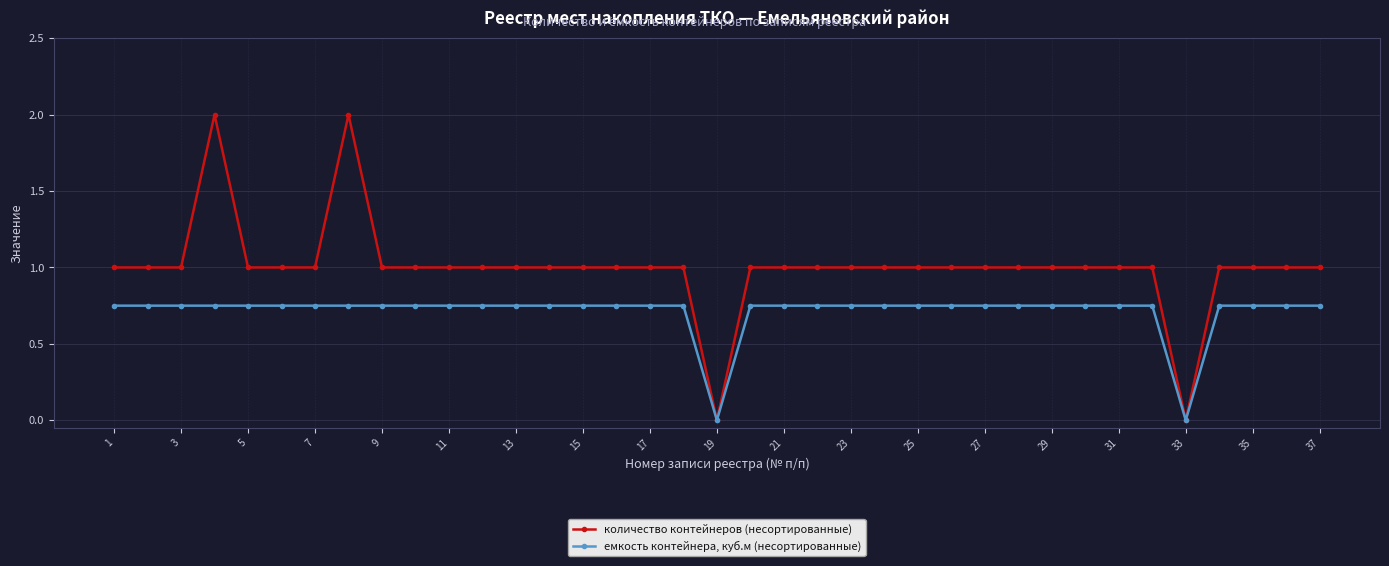

How many series are shown in this chart?

2